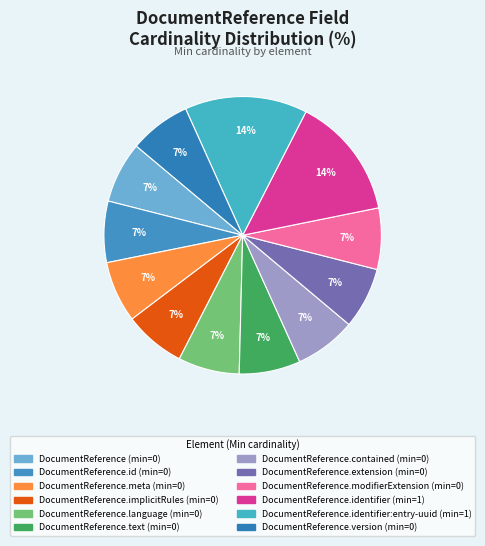

Count the number of slices in the pie.

12